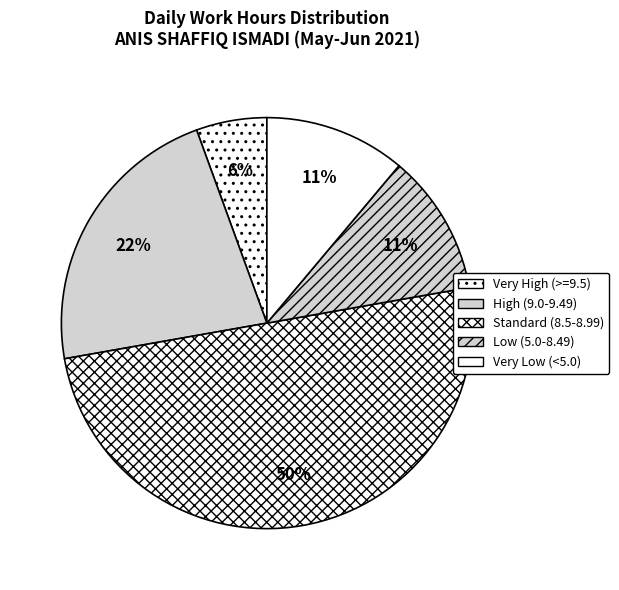

Count the number of slices in the pie.

5